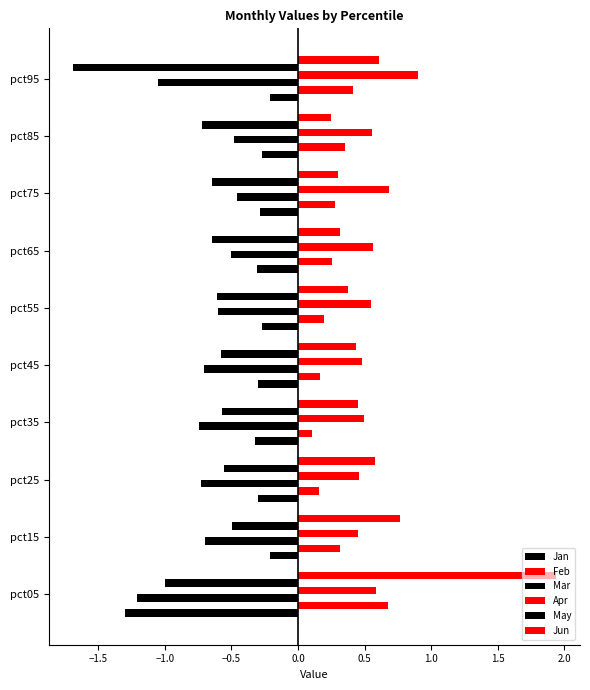

How many data points does each series have?

10